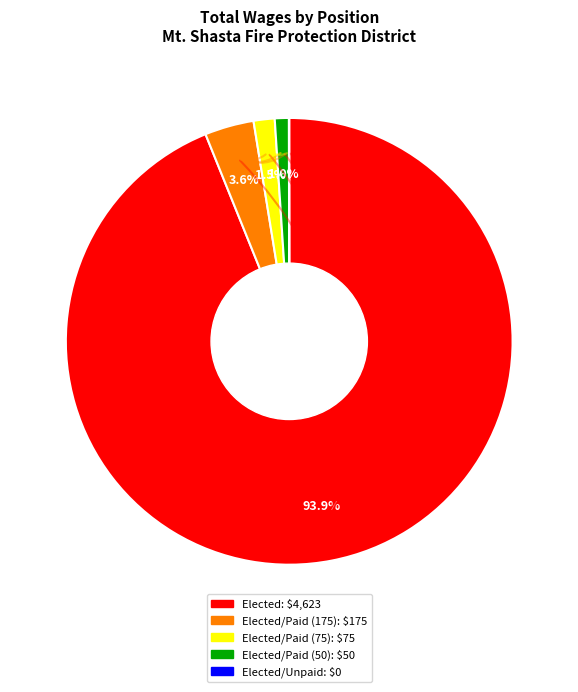

Does any single category account for the majority?

Yes